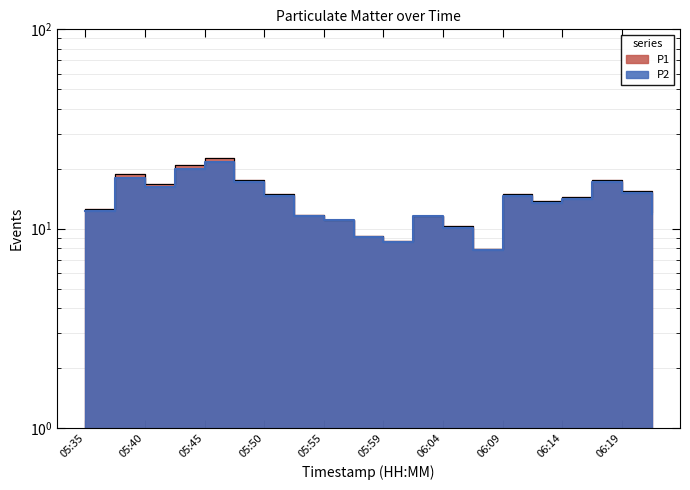

Which has a higher value, 05:45 or 06:21?

05:45